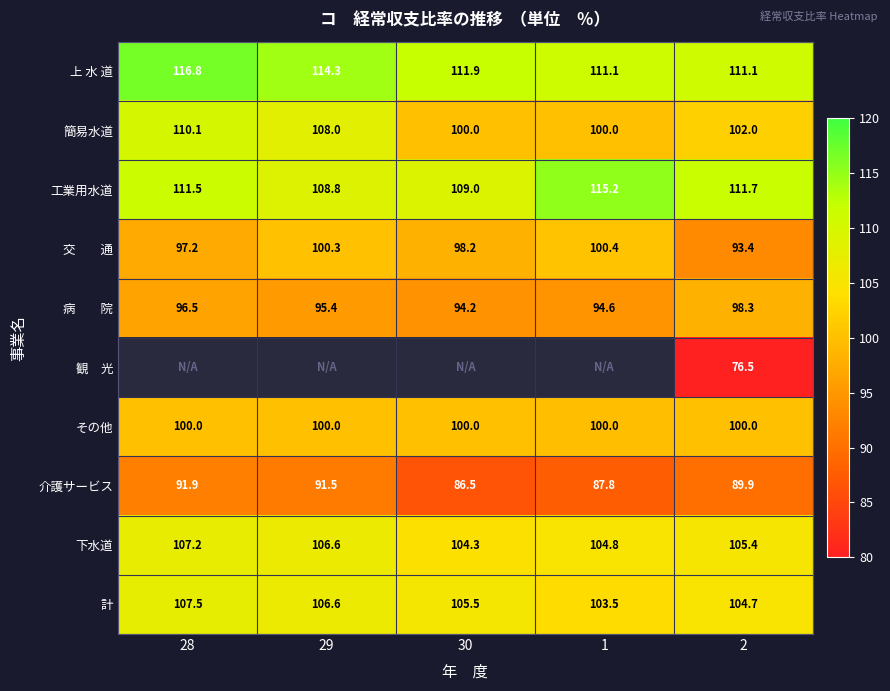

What is the difference between the second highest and minimum values in the 計 series?

3.1